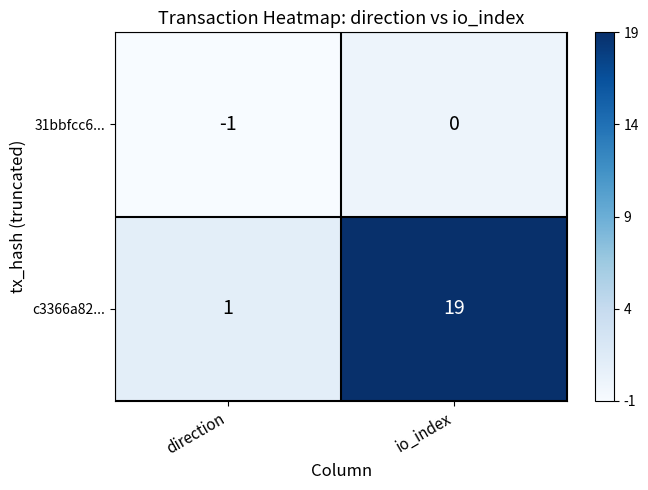

At direction, list the series in order from largest to smallest.

c3366a82..., 31bbfcc6...